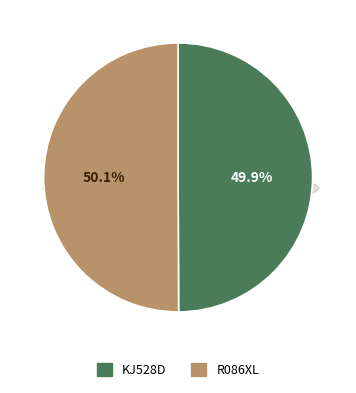

To the nearest percent, what is the combined percentage of KJ528D and R086XL?

100%